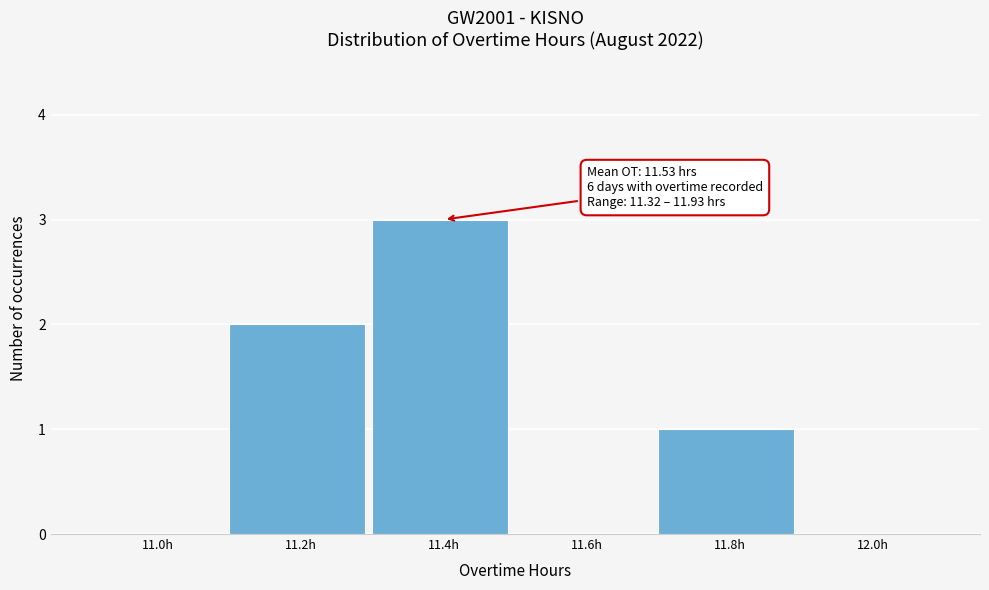

Reading left to right, list all the values displayed in this chart.

11.0h=0	11.2h=2	11.4h=3	11.6h=0	11.8h=1	12.0h=0